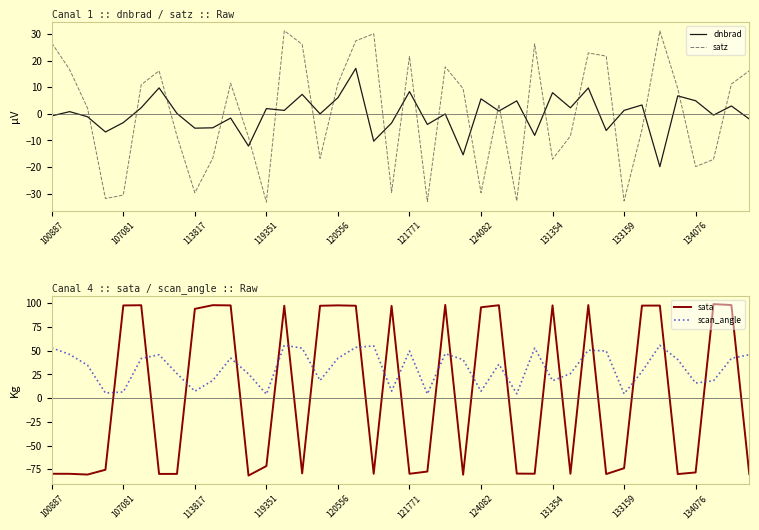

How many interior local peaks does the dnbrad series have?

15